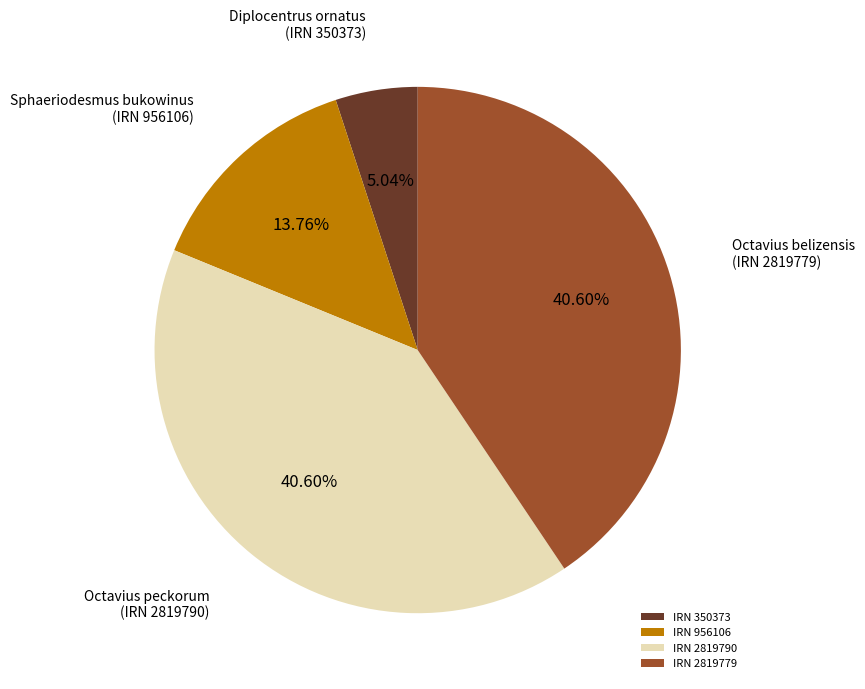

Is Diplocentrus ornatus (IRN 350373) the majority of the pie?

No